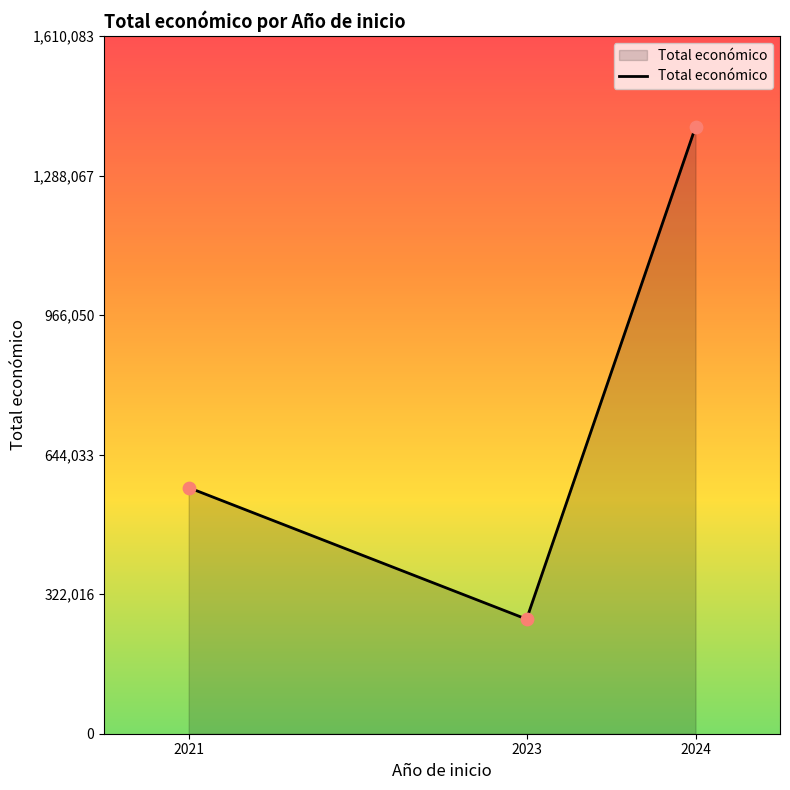

What is the change in value from 2023 to 2024?

+1135686